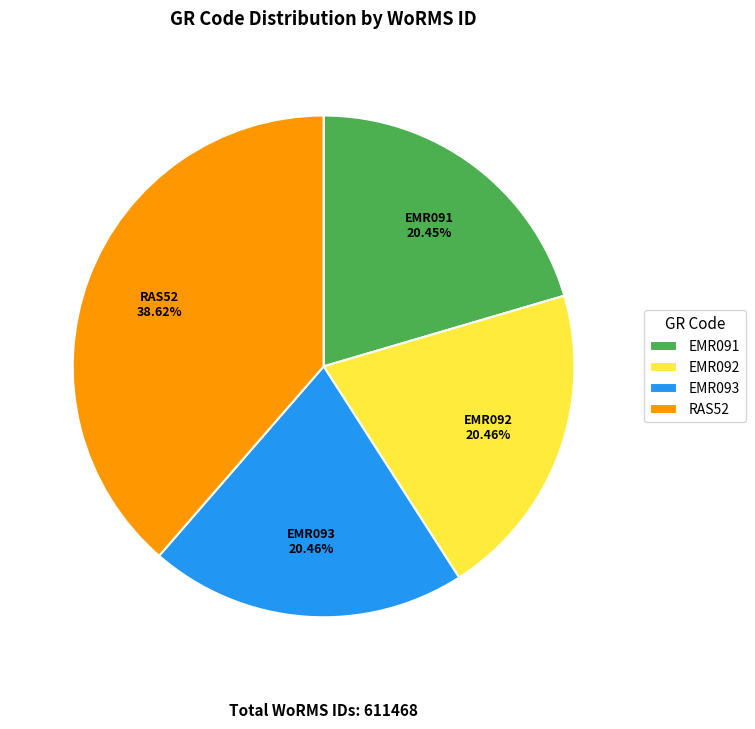

Count the number of slices in the pie.

4